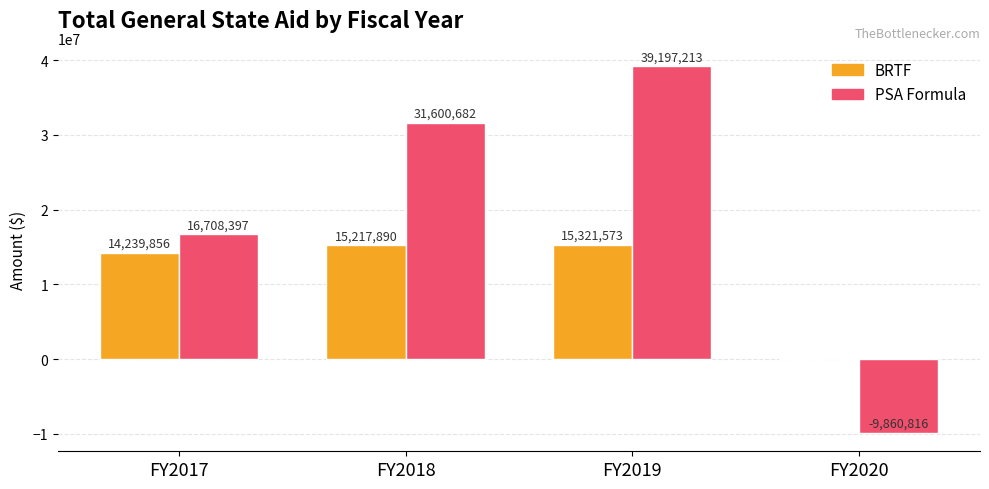

What are all the series names shown in the legend?

BRTF, PSA Formula